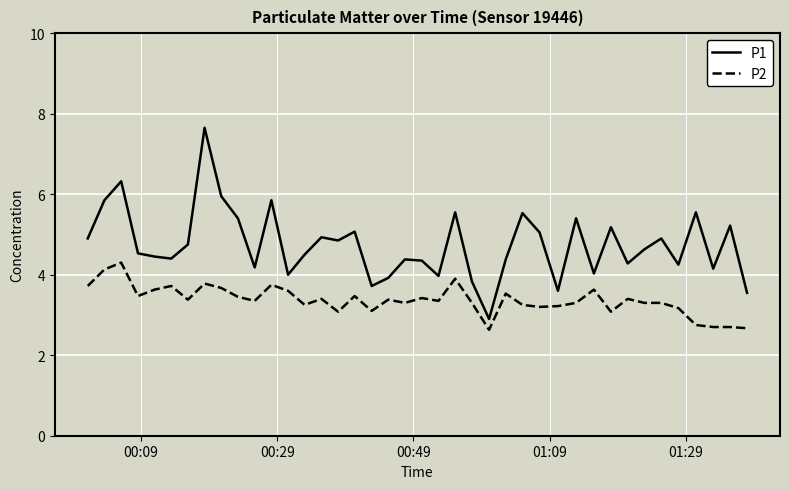

True or false: P2 and P1 intersect in this chart.

False